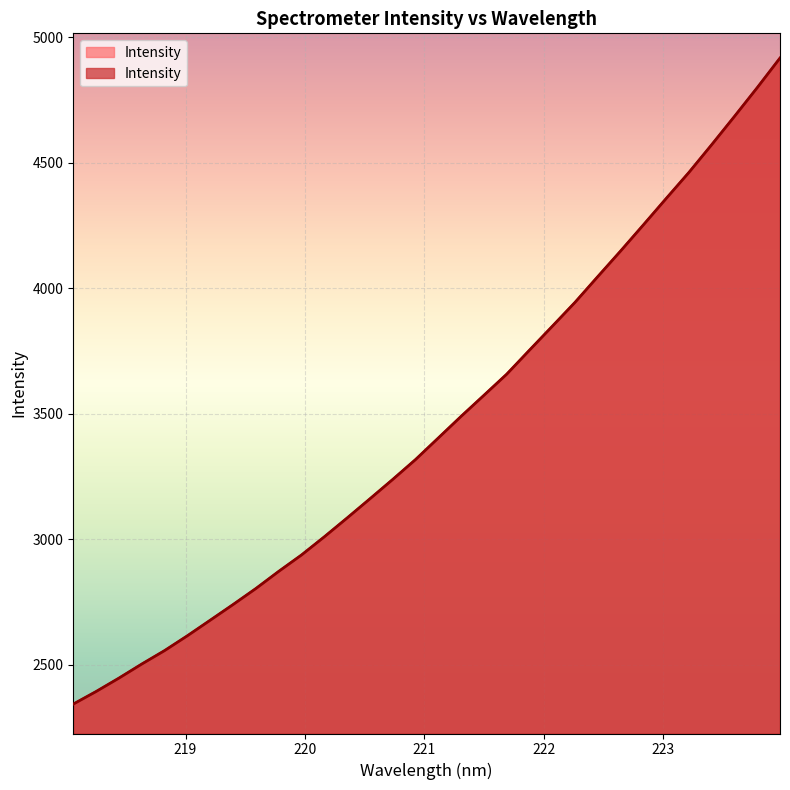

What is the value of the 25th point from the left?

4148.3